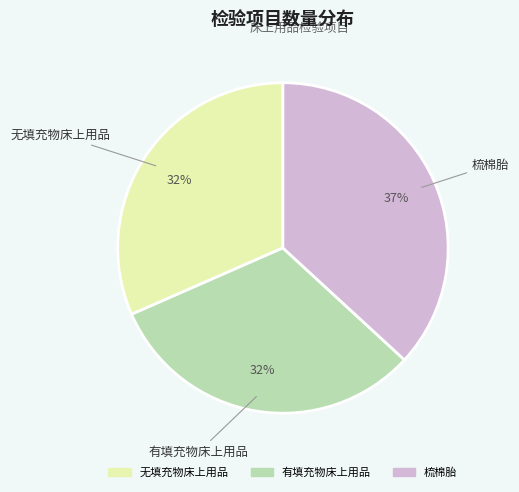

Do 无填充物床上用品 and 梳棉胎 together represent more than half of the pie?

Yes